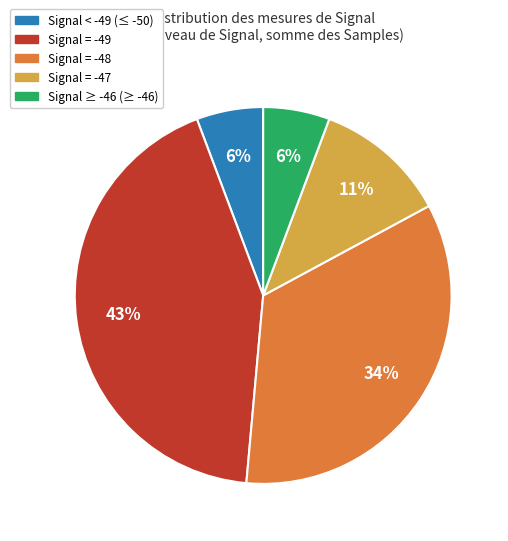

Is there a majority slice in this chart?

No